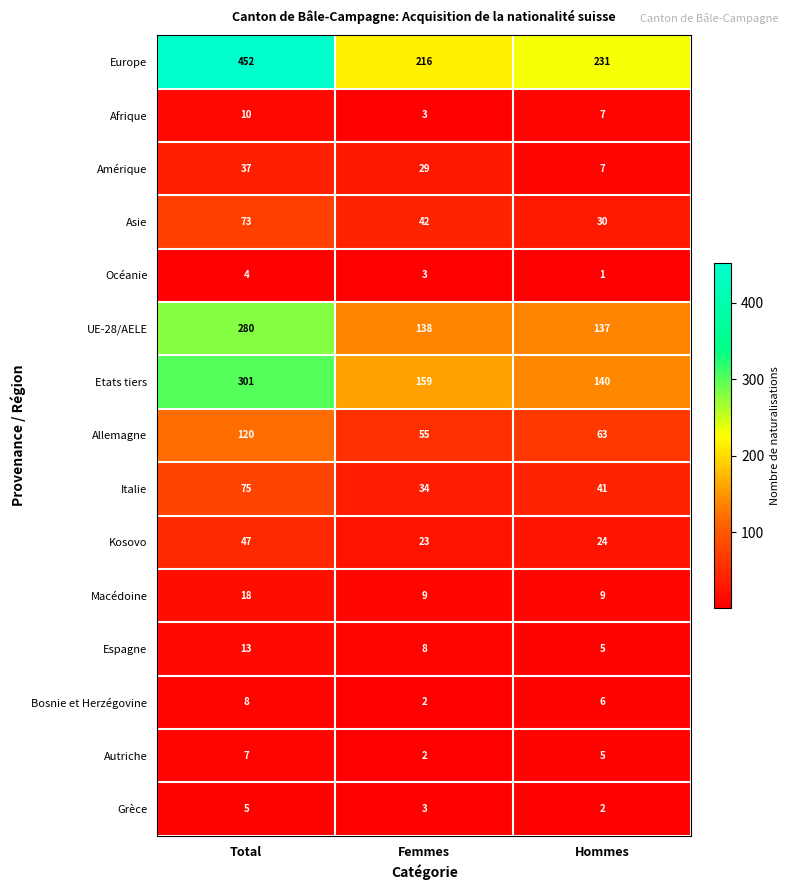

At how many categories does at least one series exceed 221?

2